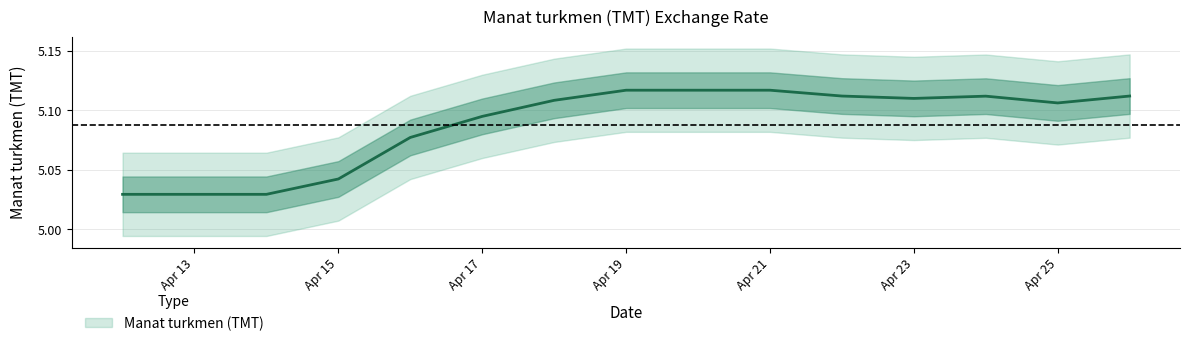

Between 2019-04-13 and 2019-04-18, which is larger?

2019-04-18